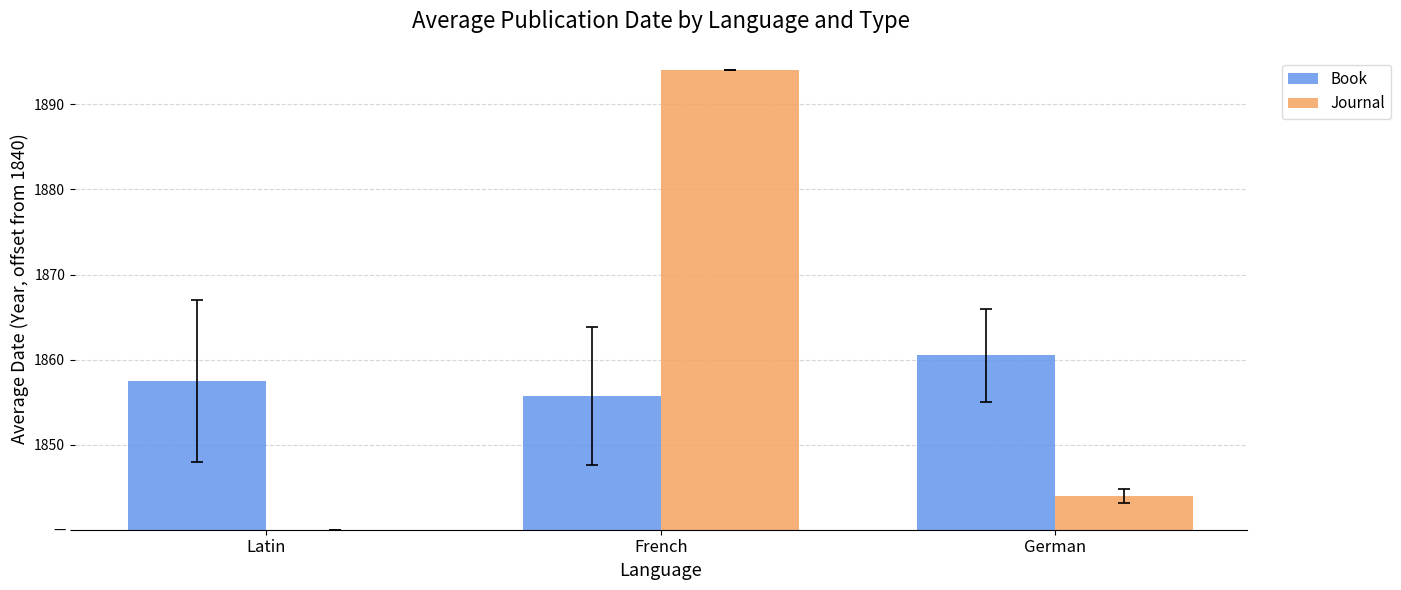

Which series changed the most between French and German?

Journal